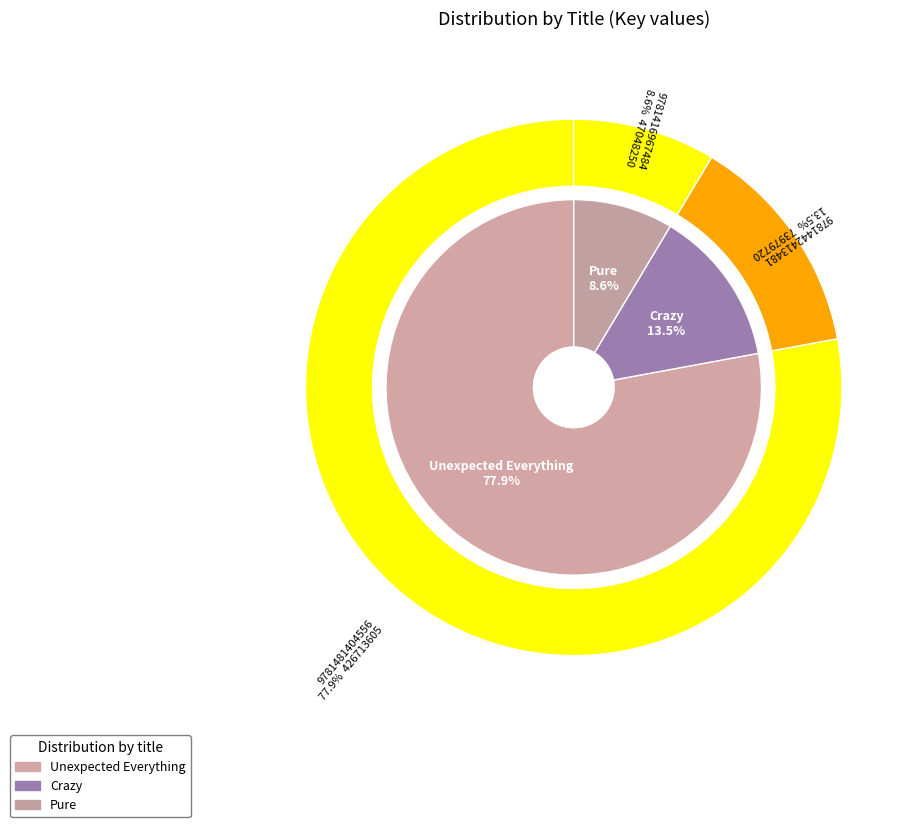

What is the change in value from Unexpected Everything to Crazy?

-352733885